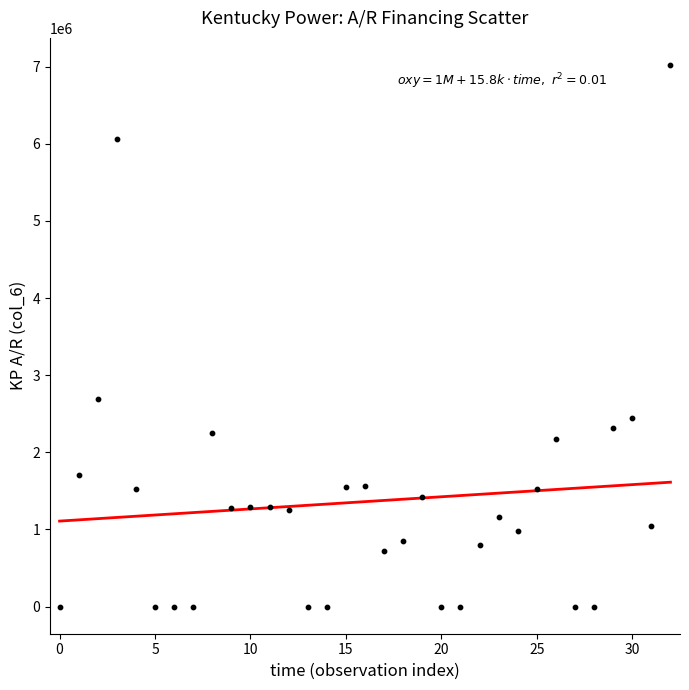

What is the range of Y values (max minus min)?

7021866.9